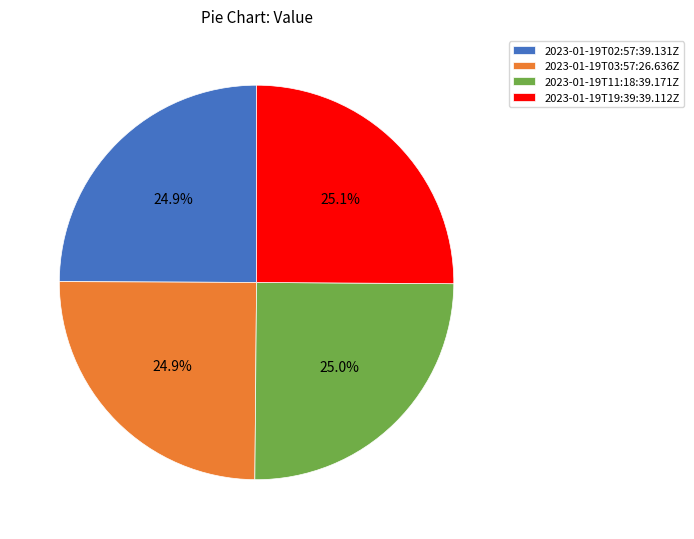

How many slices are in this pie chart?

4